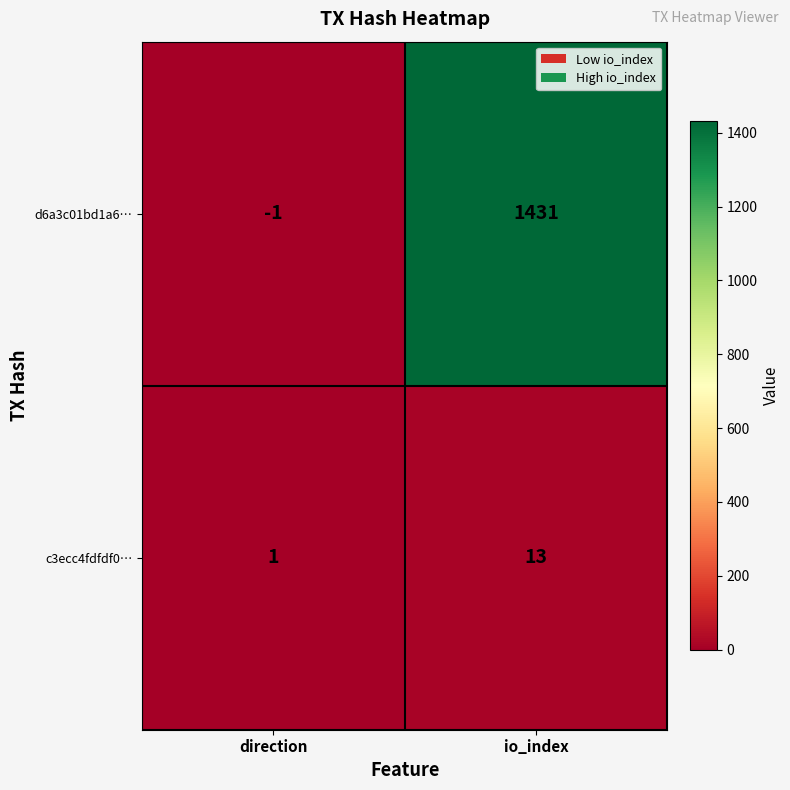

How many distinct data groups are displayed?

2